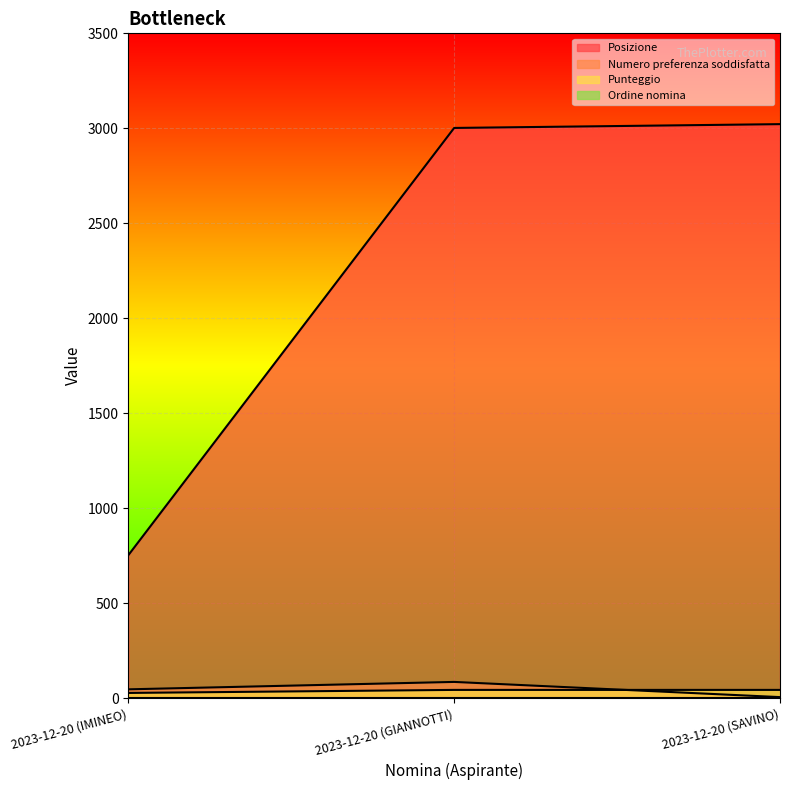

What is the sum of the Numero preferenza soddisfatta values at 2023-12-20 (IMINEO) and 2023-12-20 (GIANNOTTI)?

133